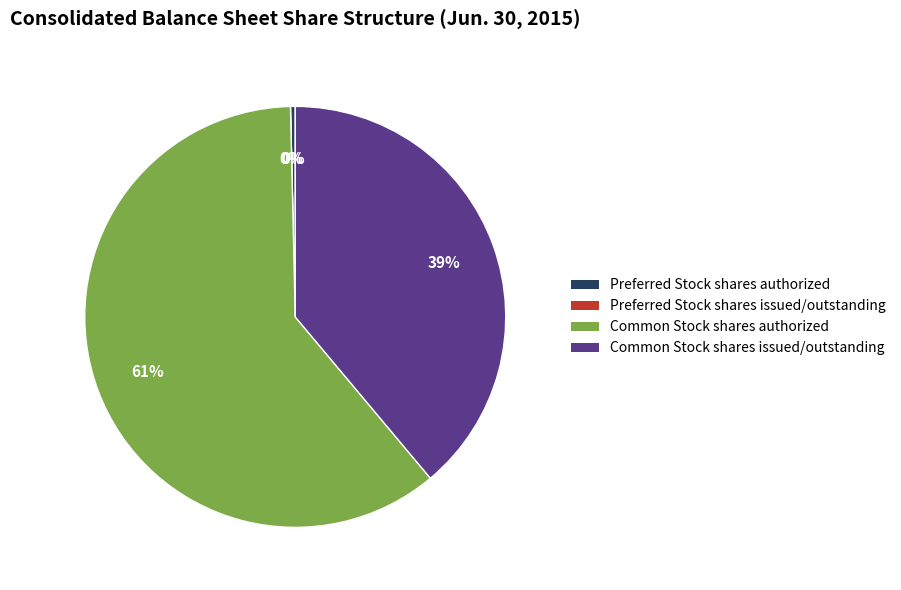

The Preferred Stock shares authorized slice represents 0% of the pie. True or false?

True